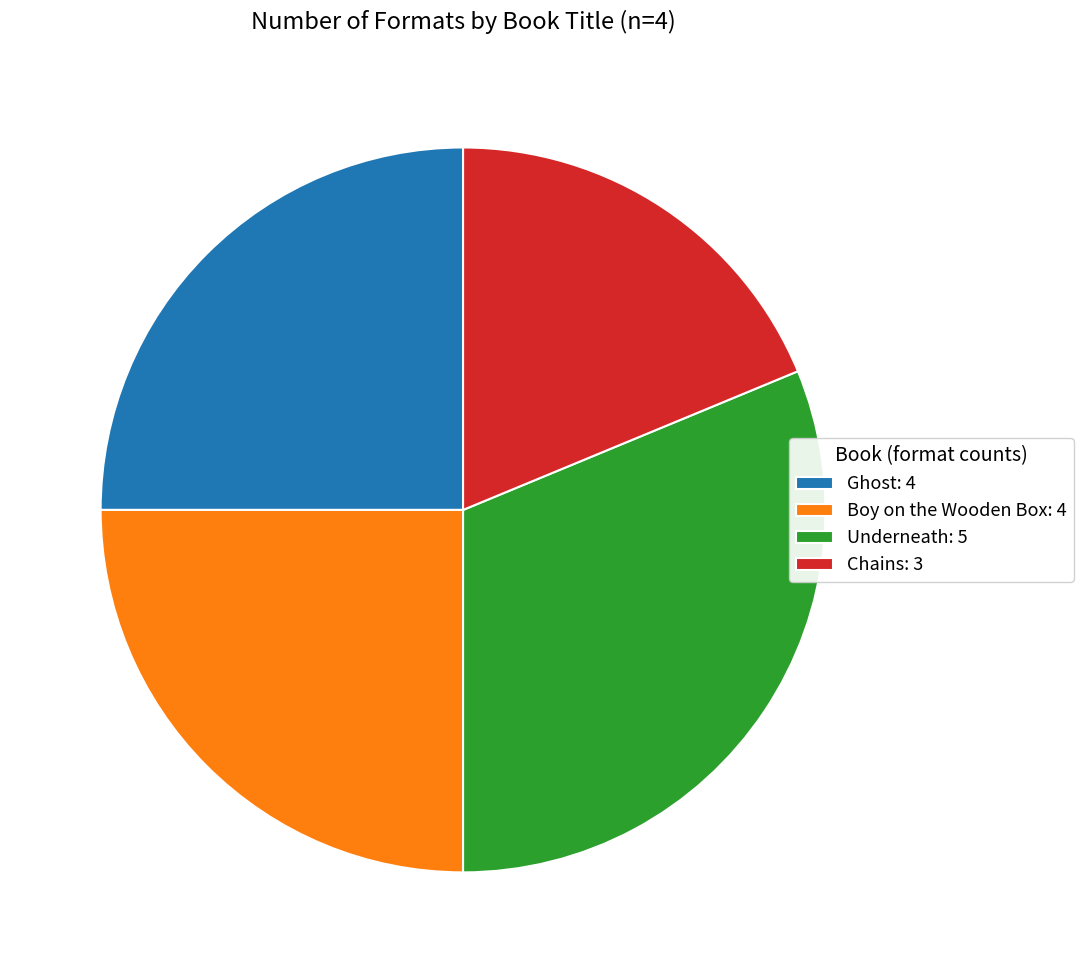

Is it true that Boy on the Wooden Box: 4 is 34% of the pie?

False